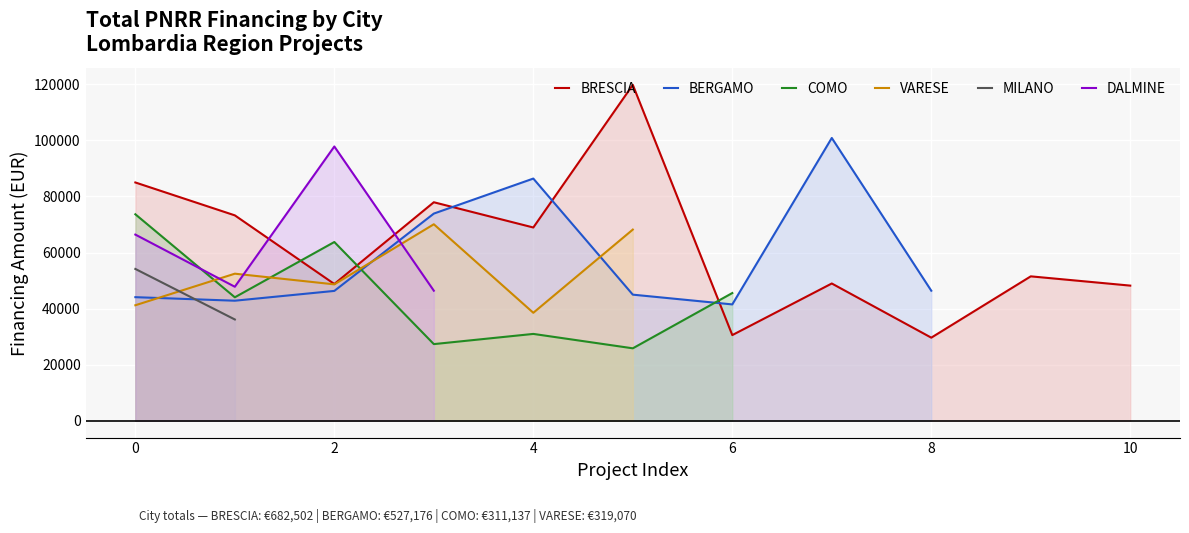

What is the highest value of the BRESCIA series?

119783.4